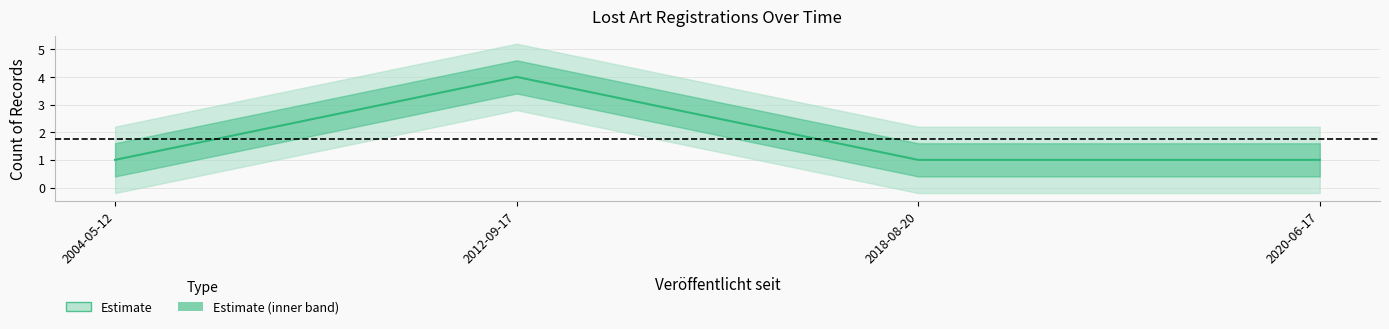

What is the label of the 2nd point from the left?

2012-09-17